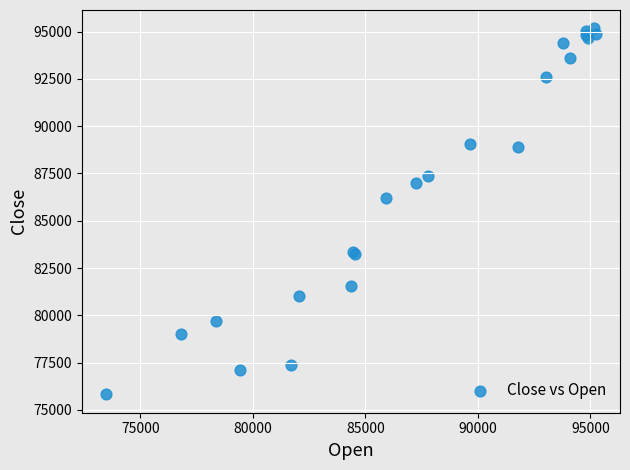

What Y value in the scatter plot is closest to 85495?

86190